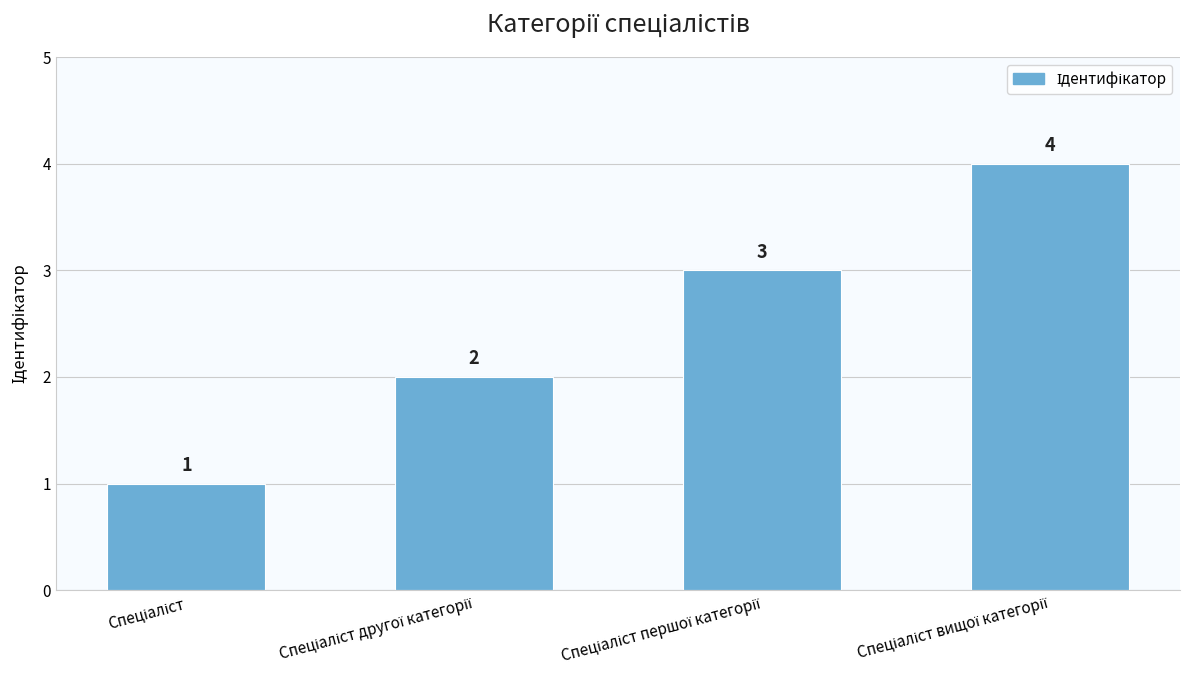

Count the values in the range 2 to 4.

3